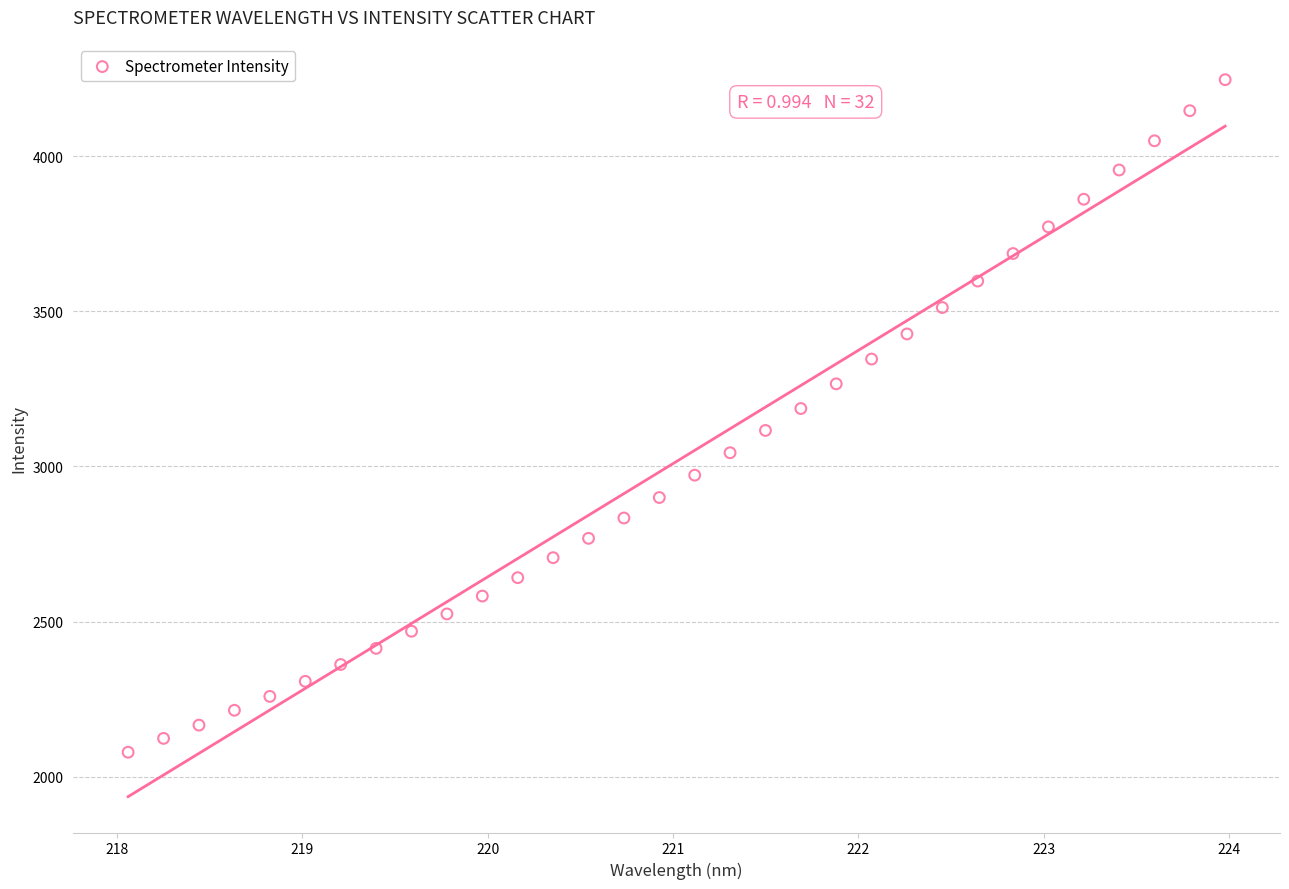

What is the range of Y values (max minus min)?

2167.0